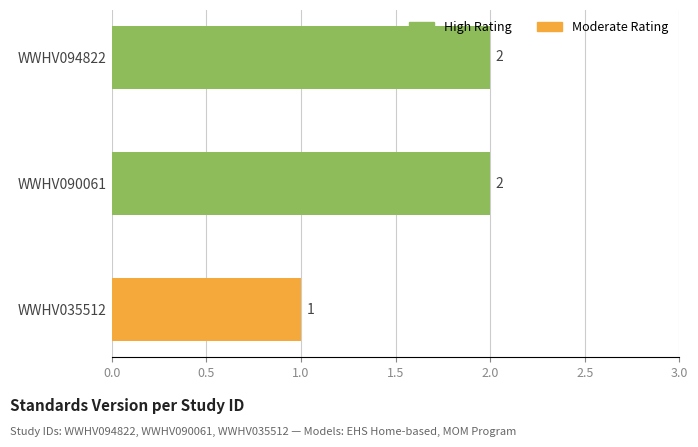

Which label corresponds to the smallest value in the chart?

WWHV035512